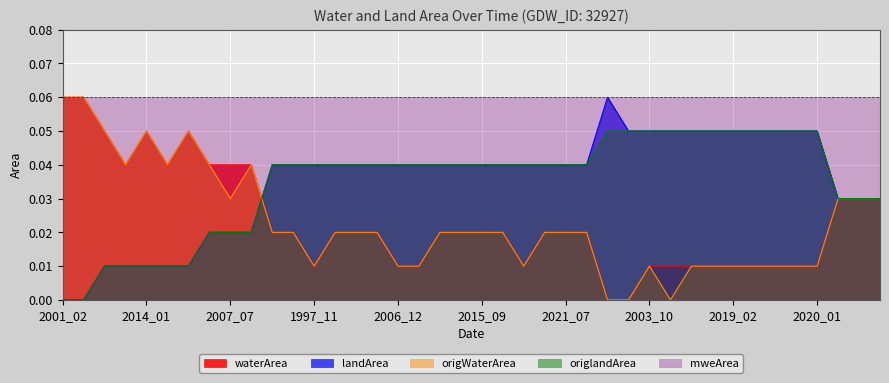

How many intersections are there between origWaterArea and landArea?

1